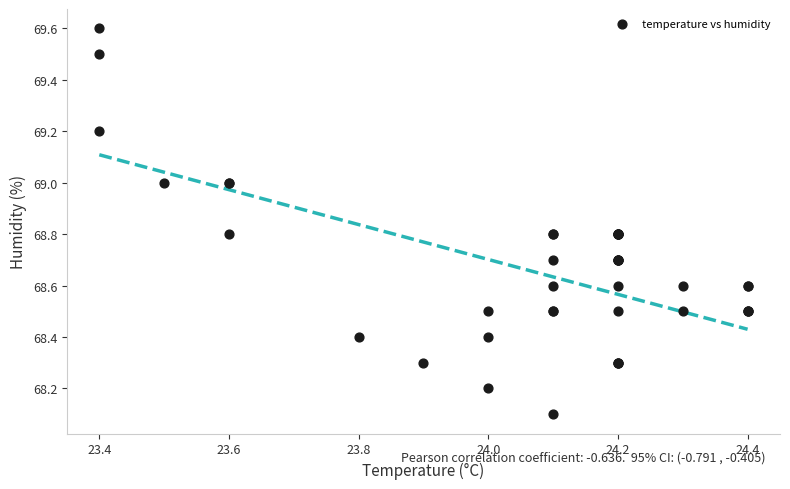

What Y value in the scatter plot is closest to 68?

68.1